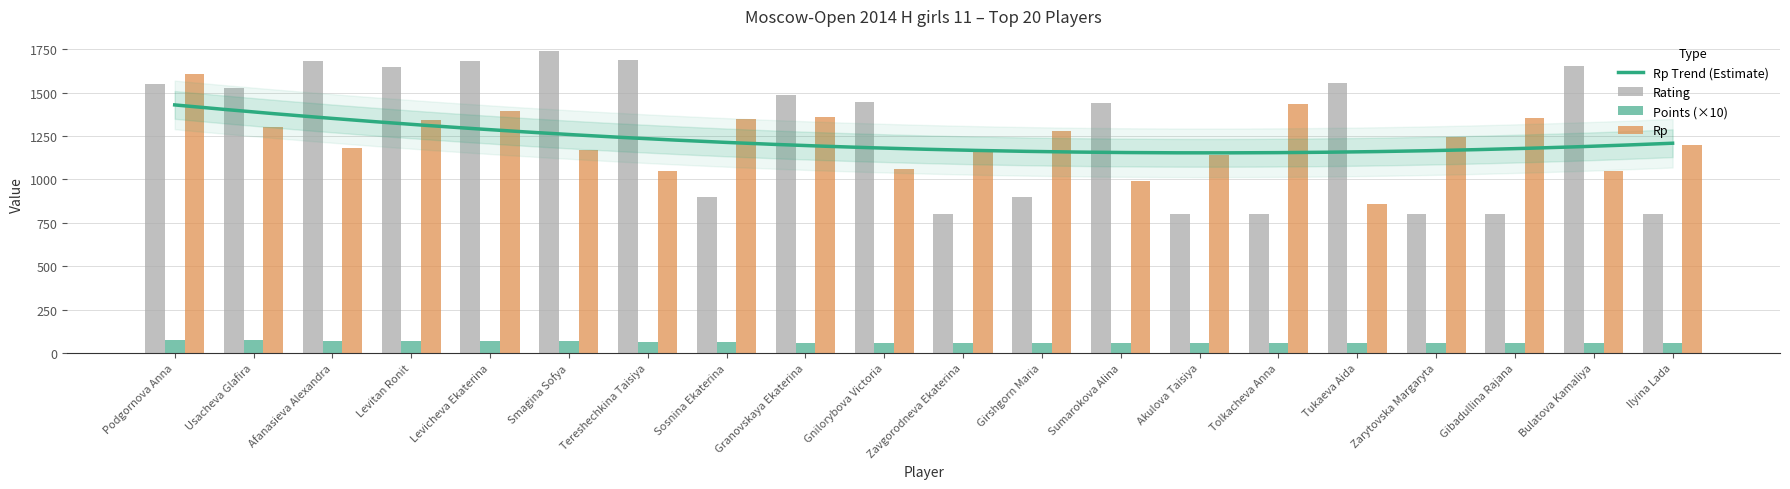

How many distinct data groups are displayed?

3